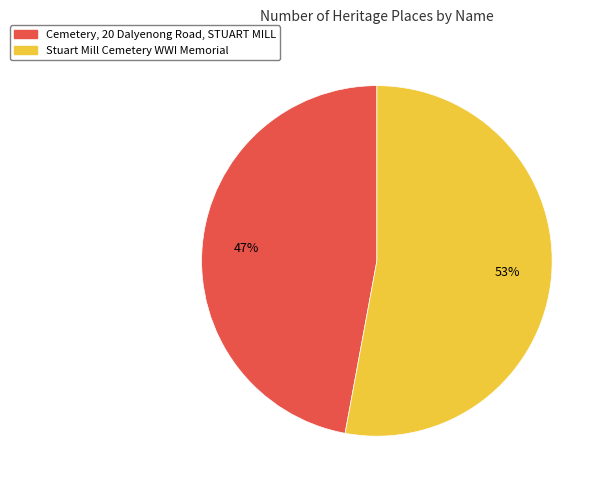

Does any single category account for the majority?

Yes